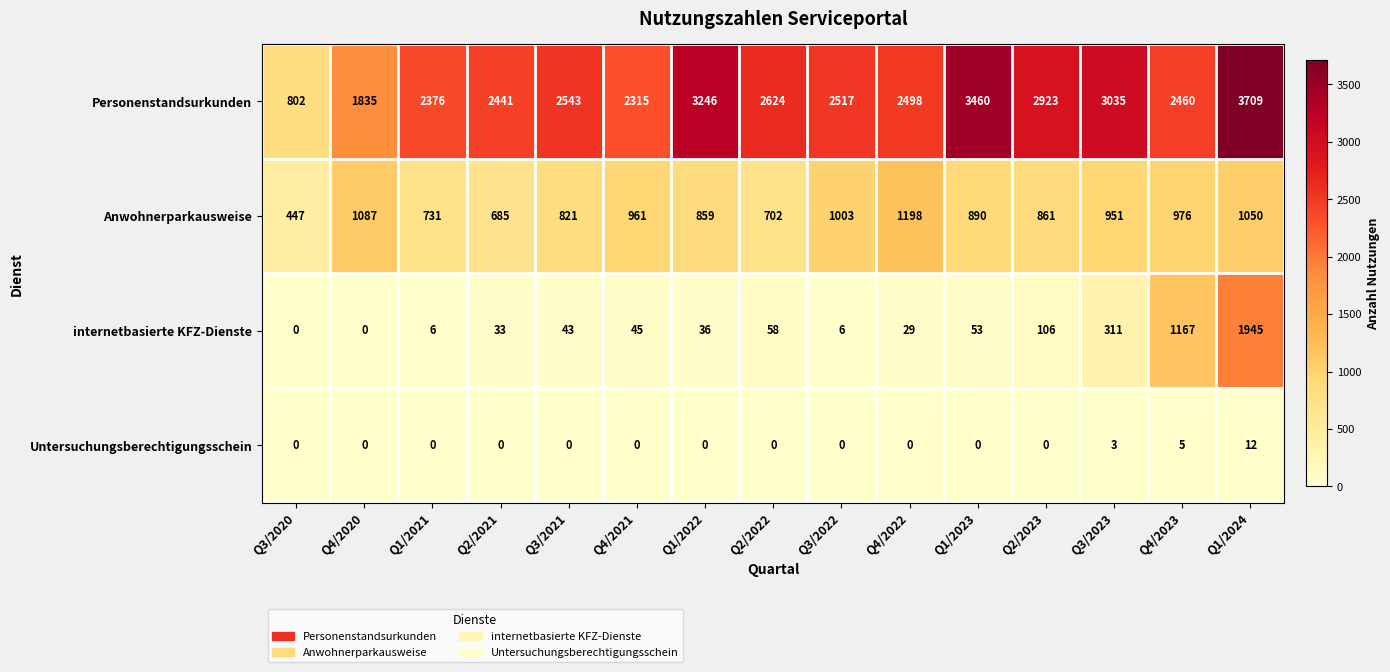

What is the difference between the maximum and minimum values in the Untersuchungsberechtigungsschein series?

12